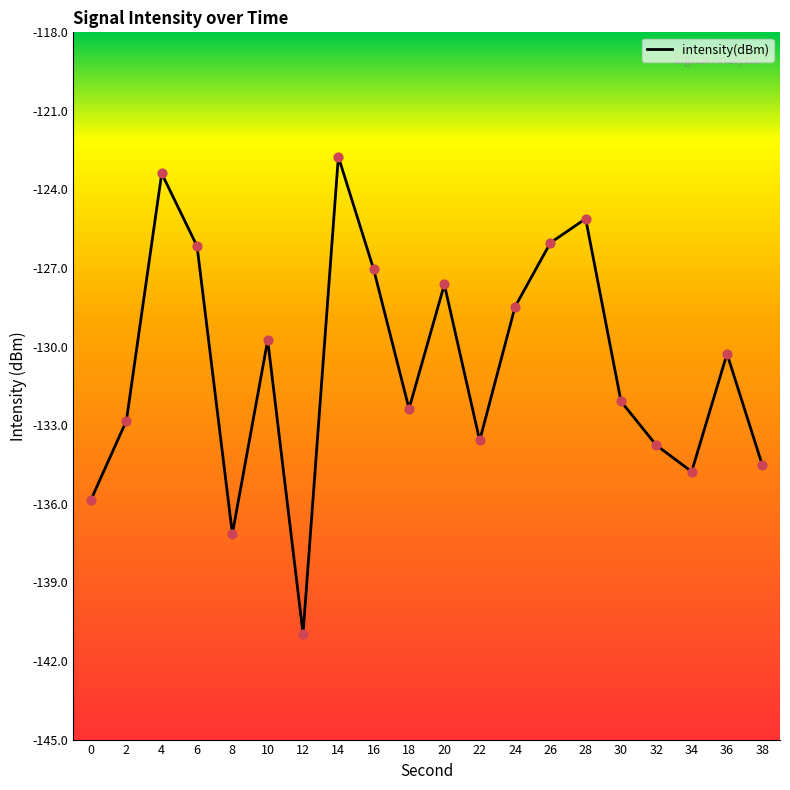

What is the change in value from 10 to 22?

-3.8